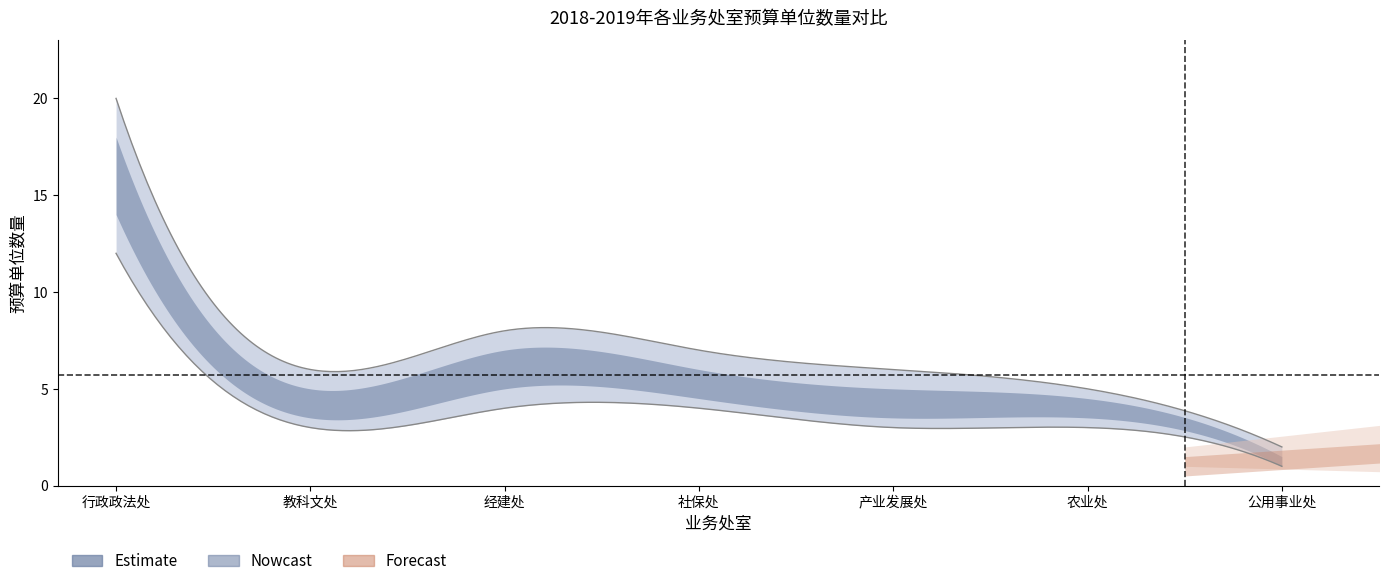

Count the number of data series in this chart.

3